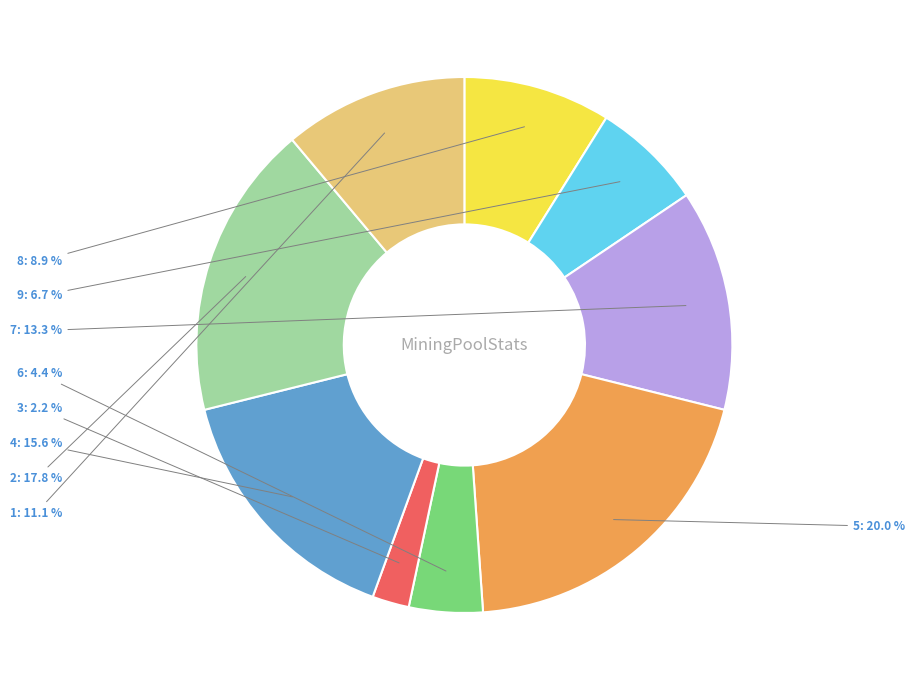

What is the ratio of the value at 1 to the value at 5?

0.6